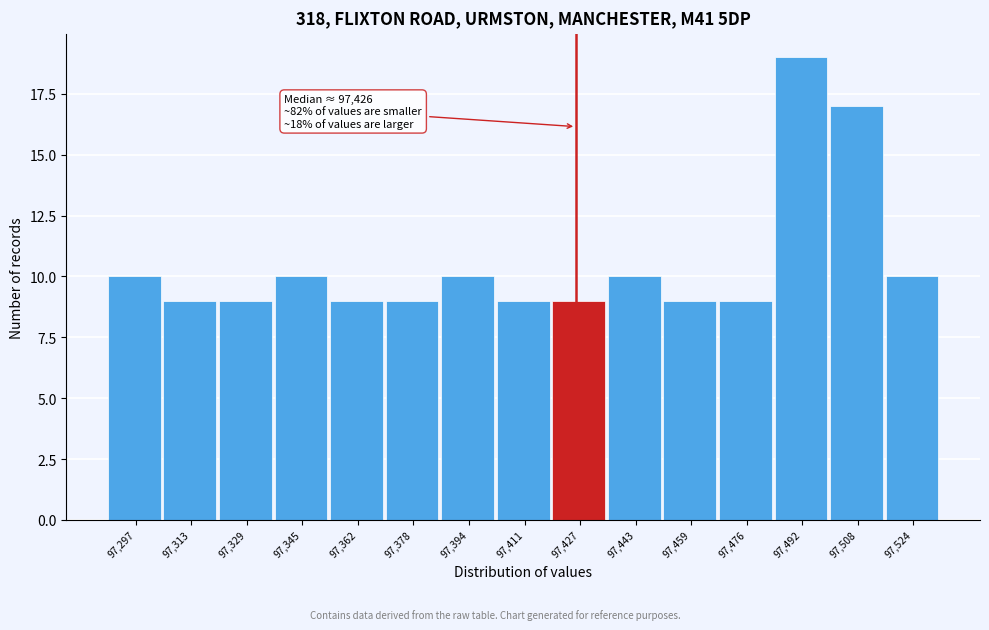

Which range on the x-axis has the tallest bar?

97484 to 97500